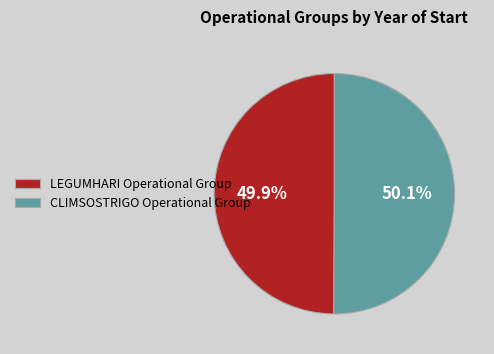

The CLIMSOSTRIGO Operational Group slice represents 62% of the pie. True or false?

False